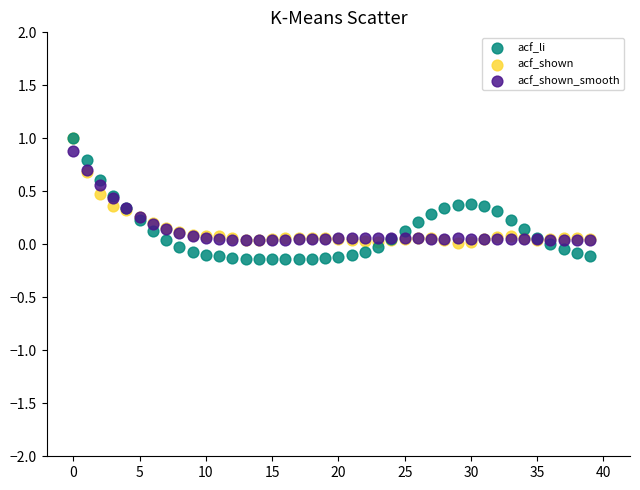

Which series has the largest Y range (max minus min)?

acf_li